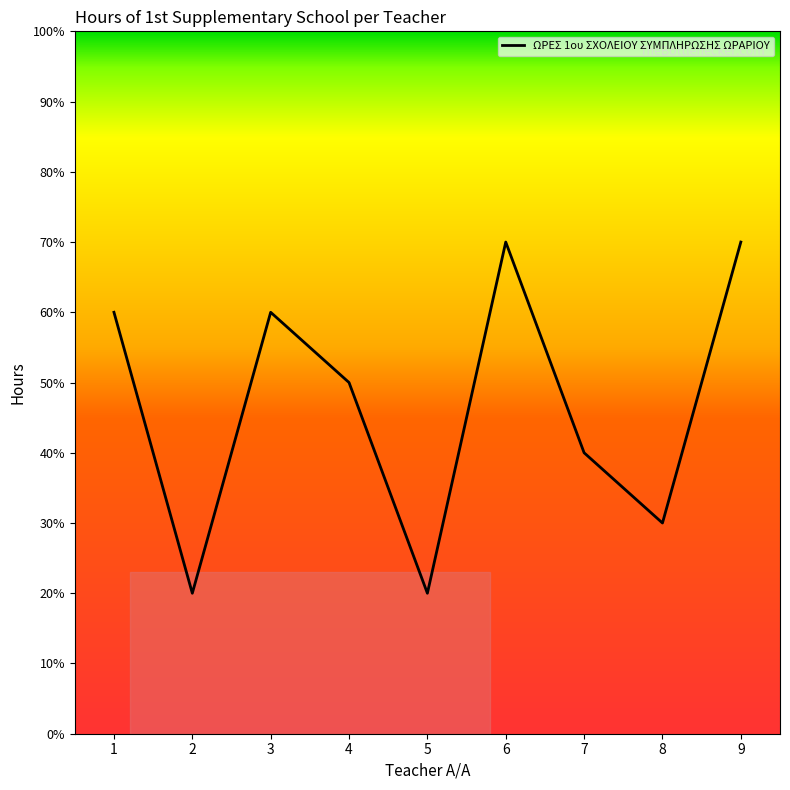

What value does the data have at 5?

2